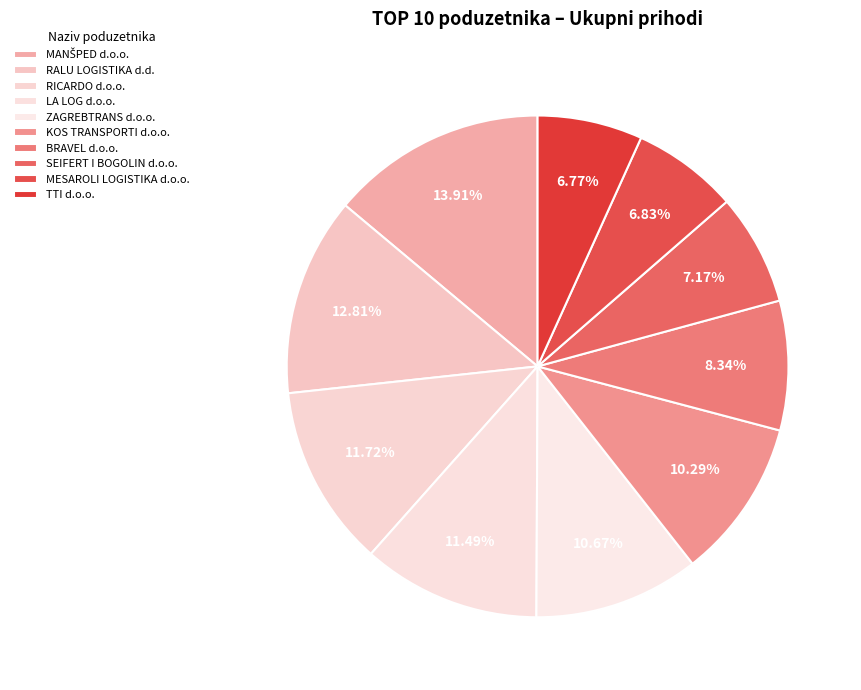

How many slices are in this pie chart?

10